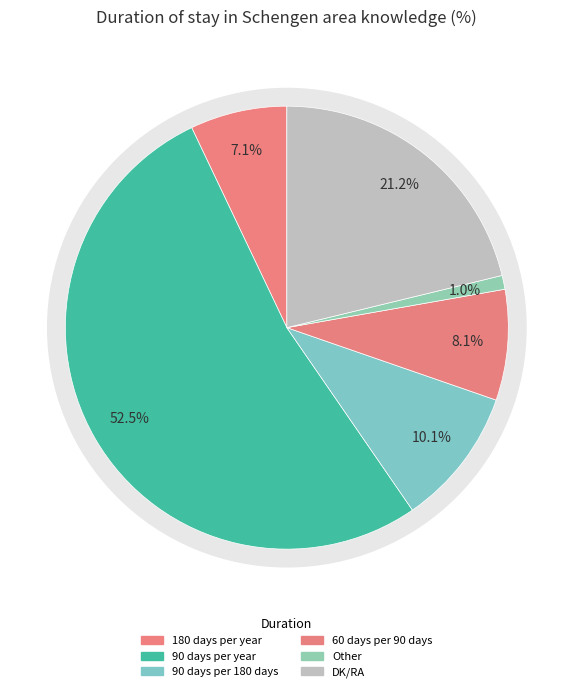

Is there any slice that represents more than half of the pie?

Yes